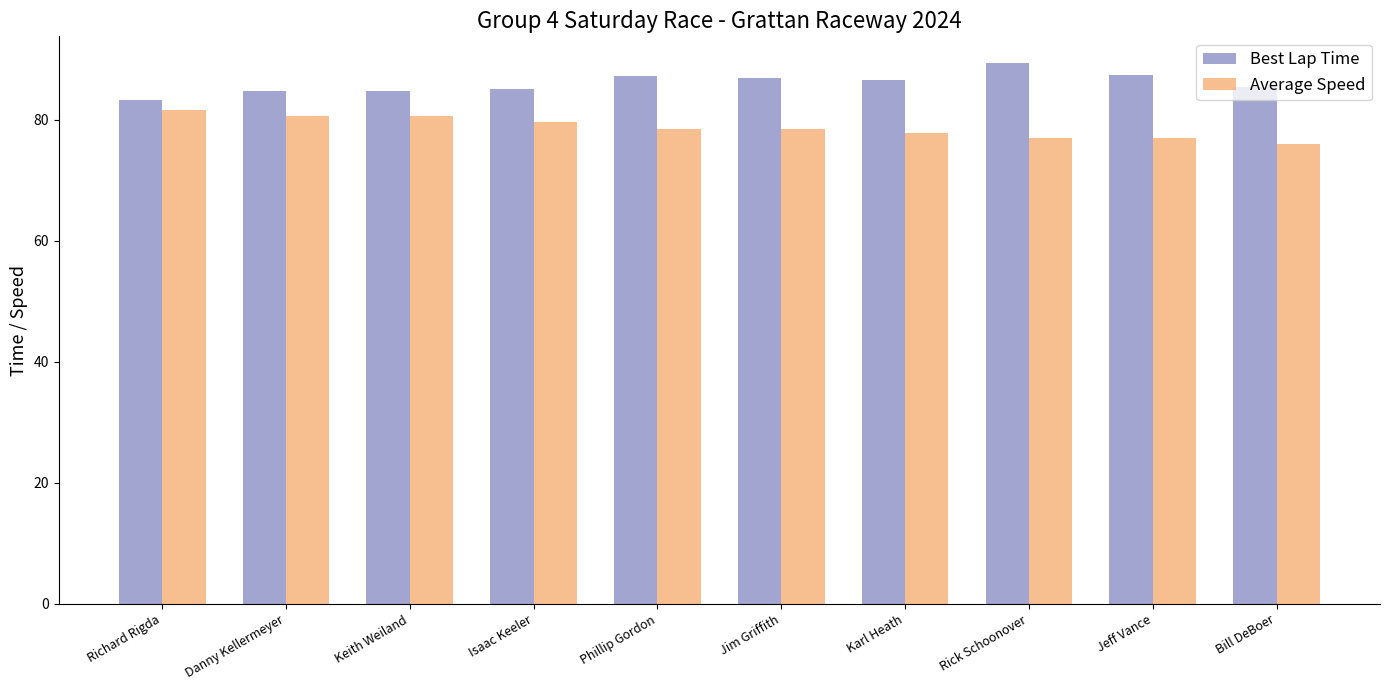

What is the approximate value of Best Lap Time at Keith Weiland?

84.7